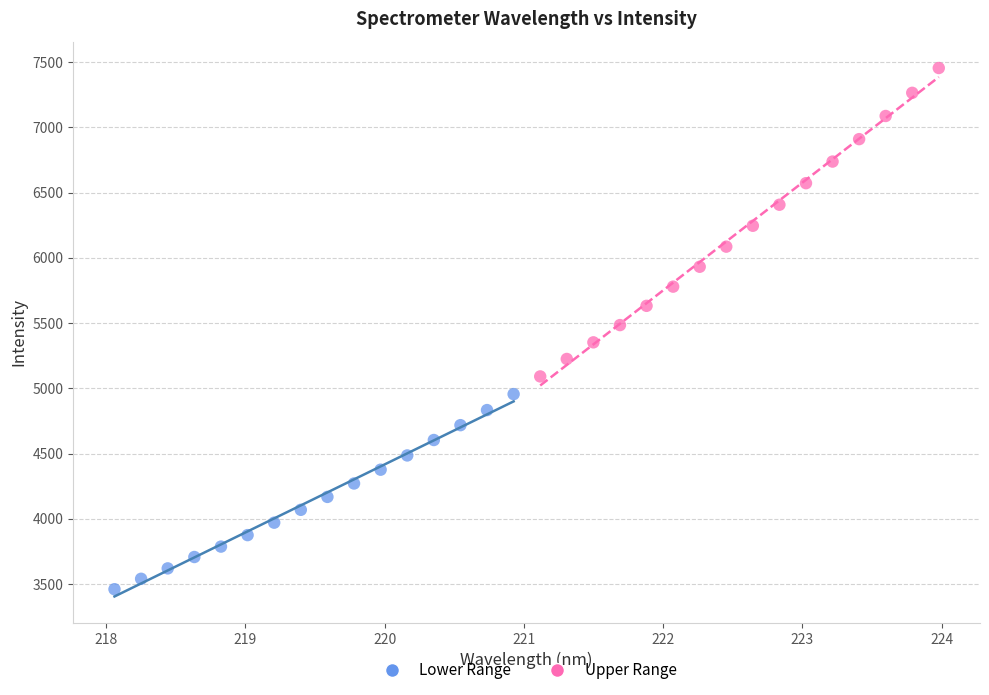

Which series contains the lowest Y value?

Lower Range